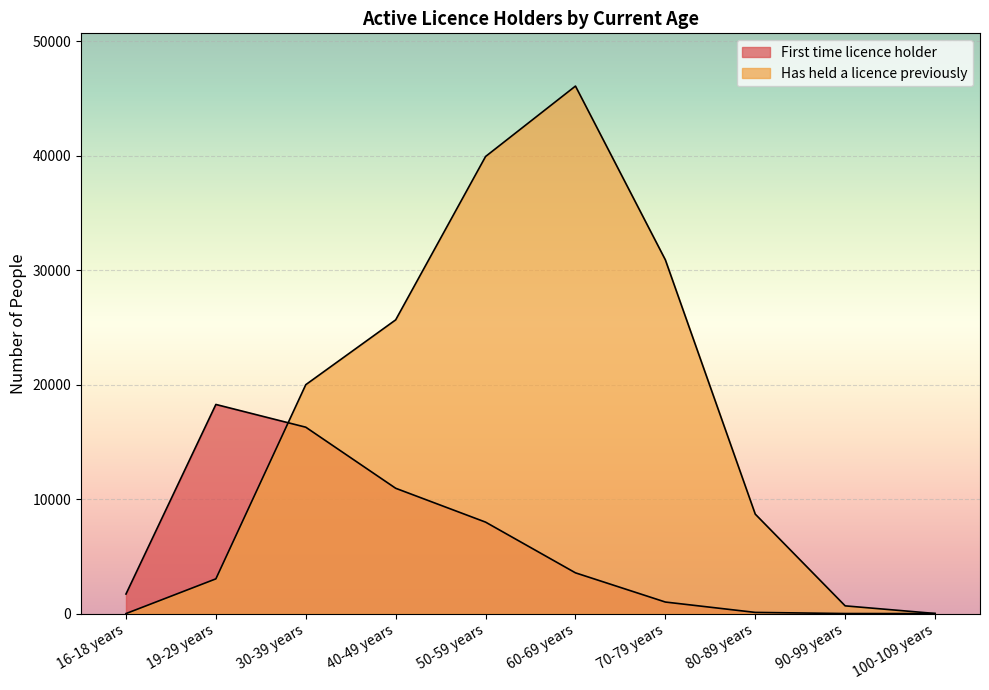

Rank the series by their maximum value, from highest to lowest.

Has held a licence previously, First time licence holder